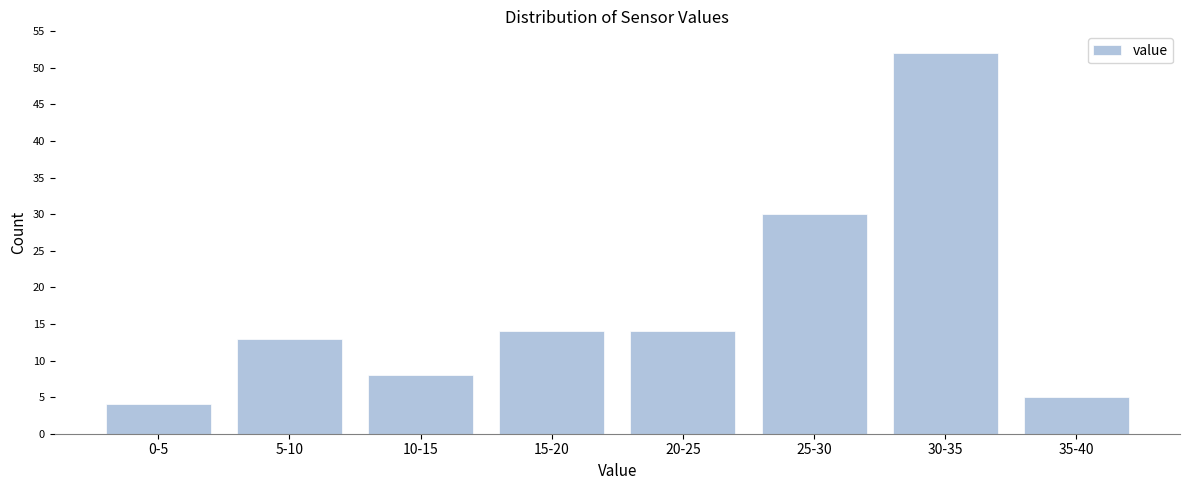

Reading left to right, what are all the values shown in this chart?

0-5=4	5-10=13	10-15=8	15-20=14	20-25=14	25-30=30	30-35=52	35-40=5